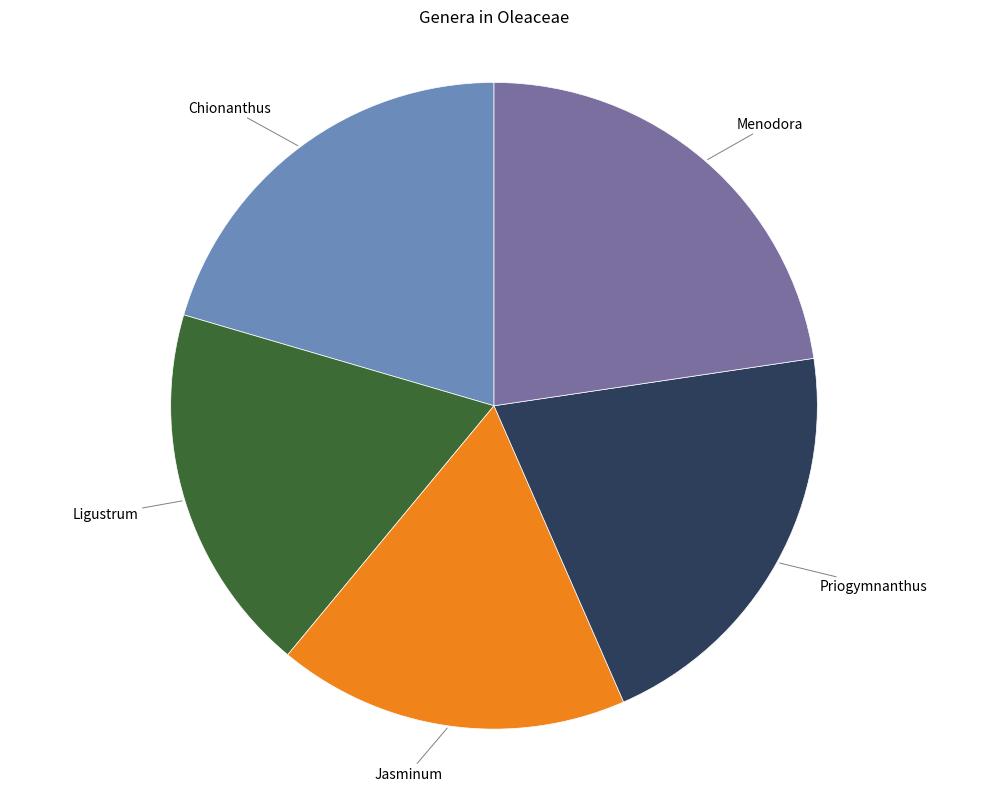

Is there a majority slice in this chart?

No